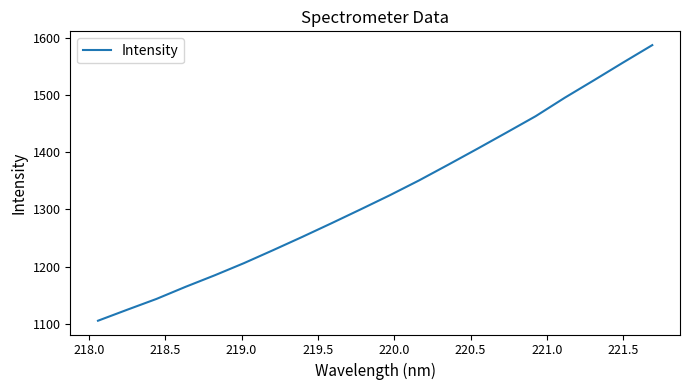

Reading right to left, transcribe all the data shown in this chart.

1587.2	1556.8	1525.8	1495.3	1462.9	1434.3	1406.0	1378.1	1350.6	1324.8	1300.1	1275.8	1252.0	1228.8	1206.1	1184.9	1164.7	1143.5	1124.6	1105.4